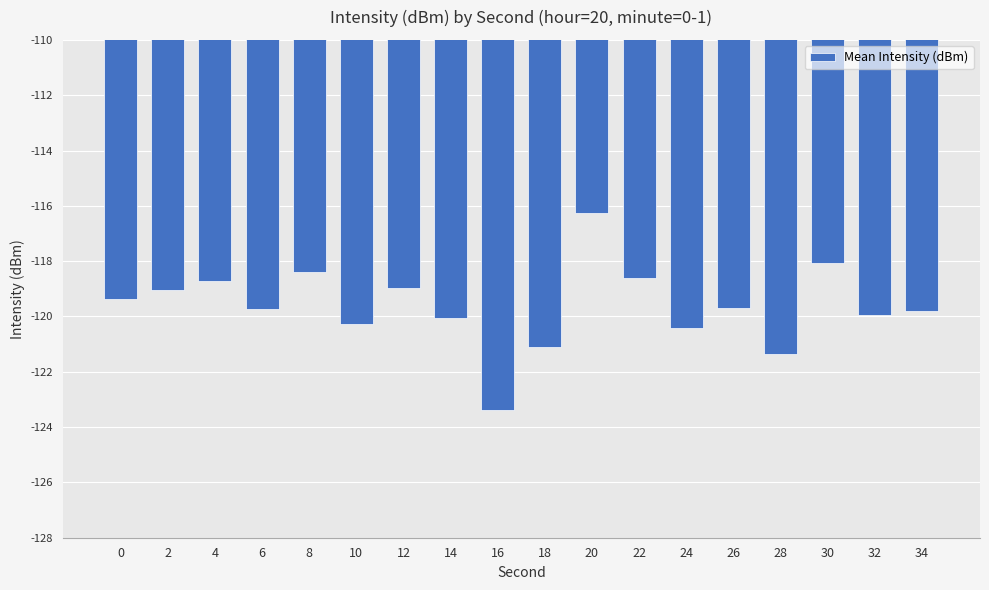

How many data points does each series have?

18